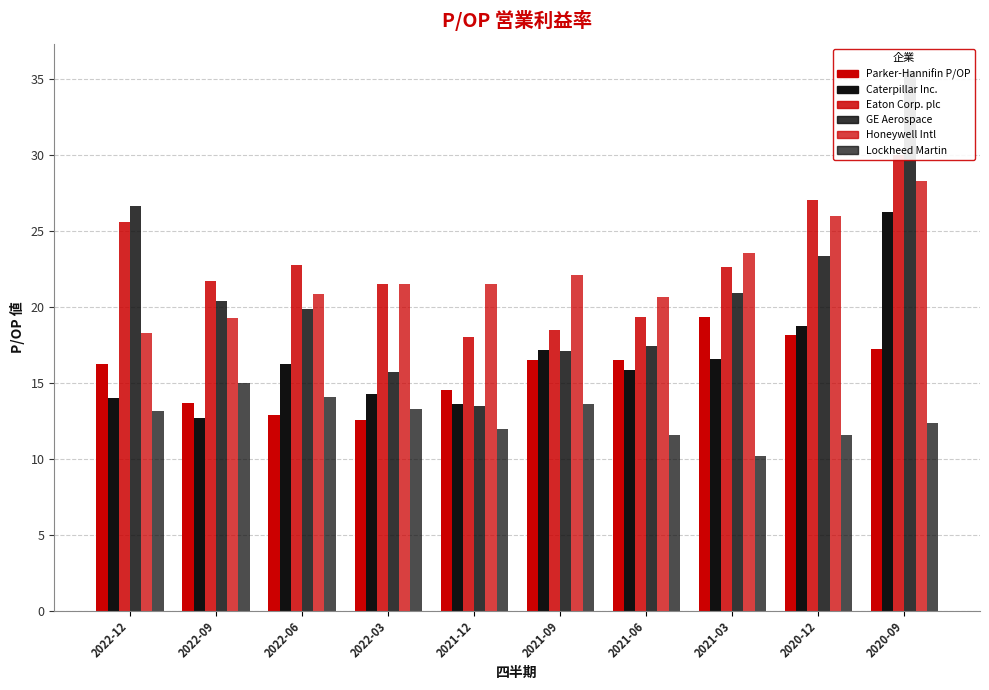

Does the chart contain any negative values?

No